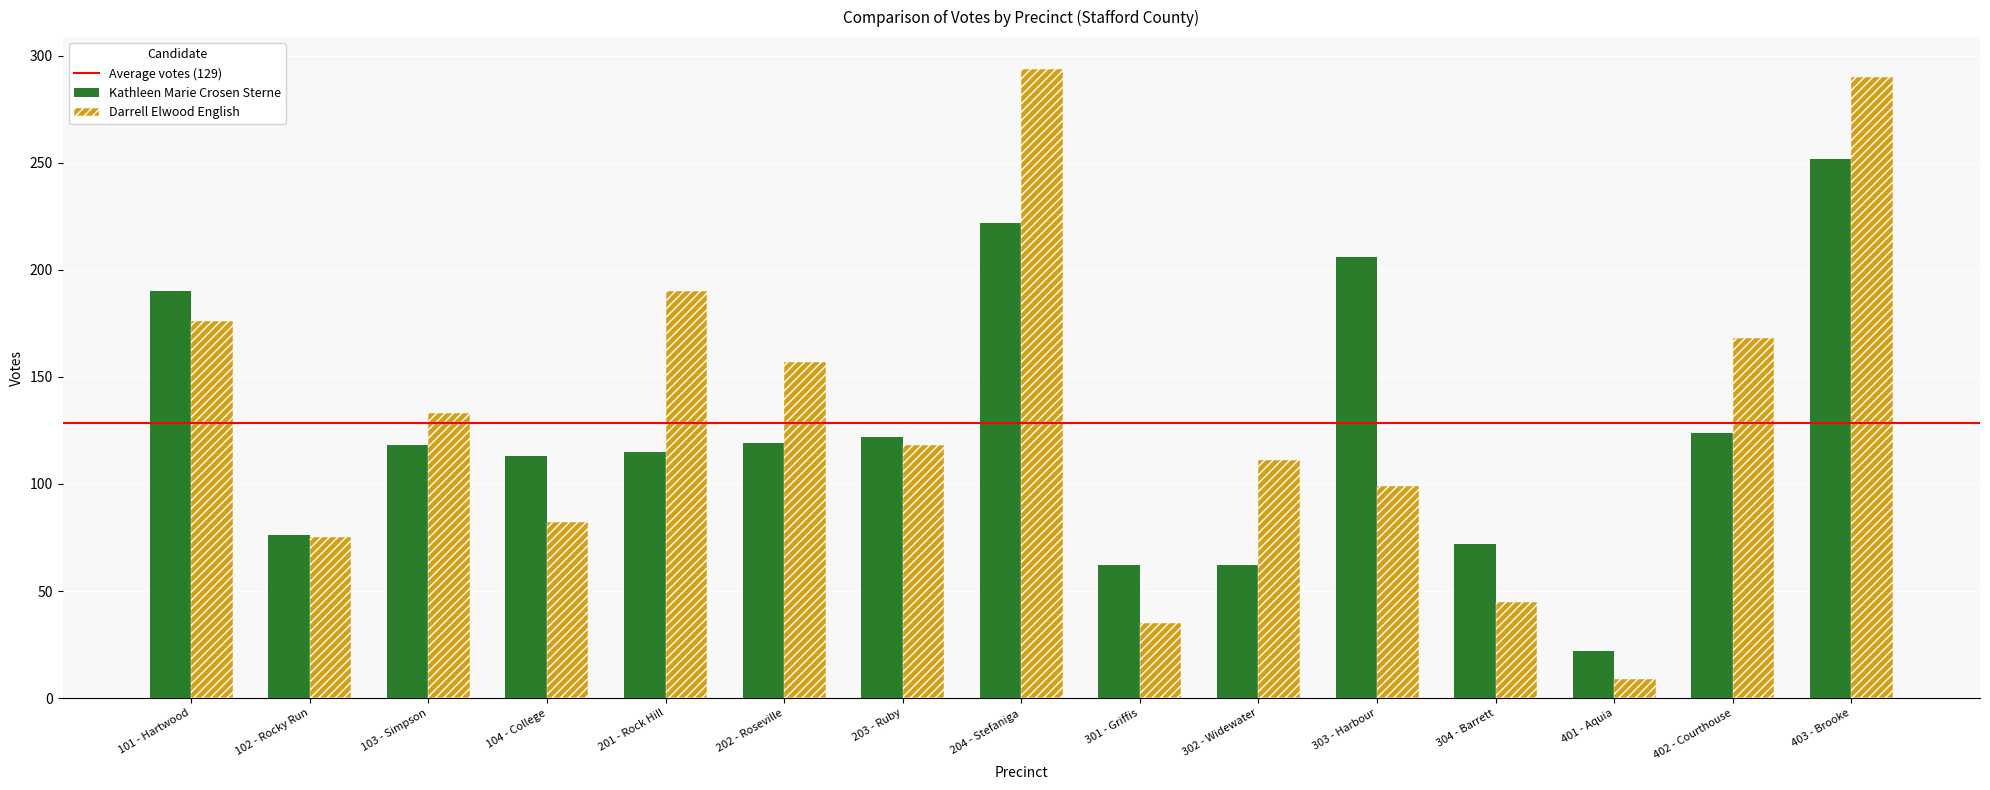

What is the minimum value for Darrell Elwood English?

9